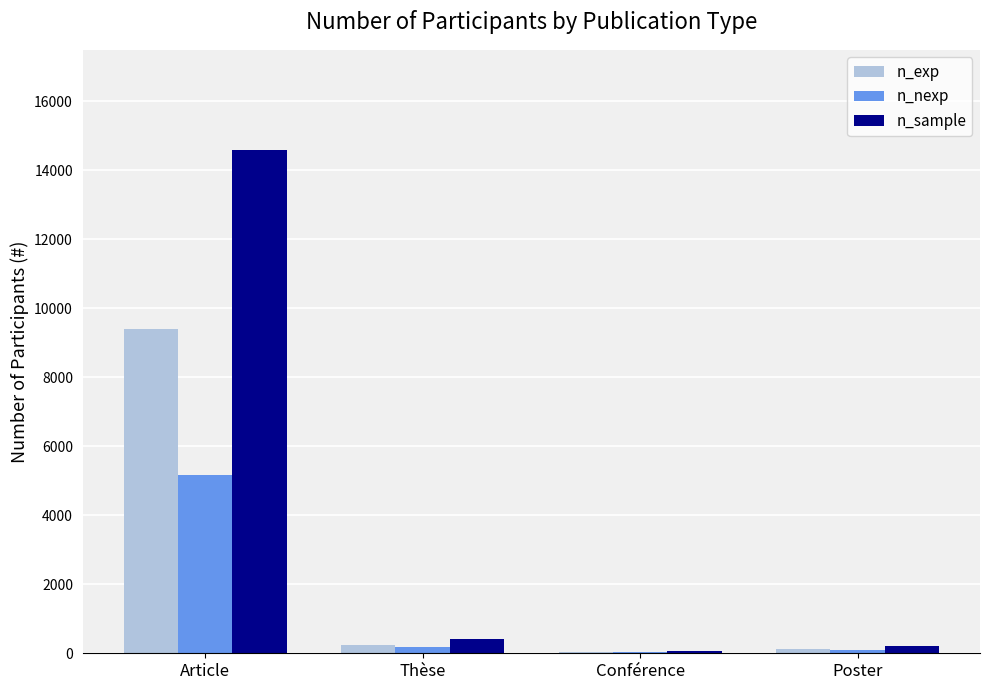

Between Article and Thèse, which series saw the biggest shift?

n_sample